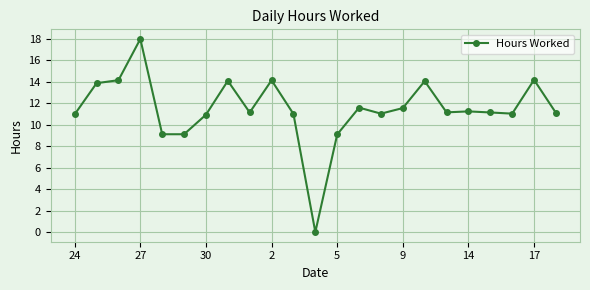

What is the greatest value displayed?

18.0